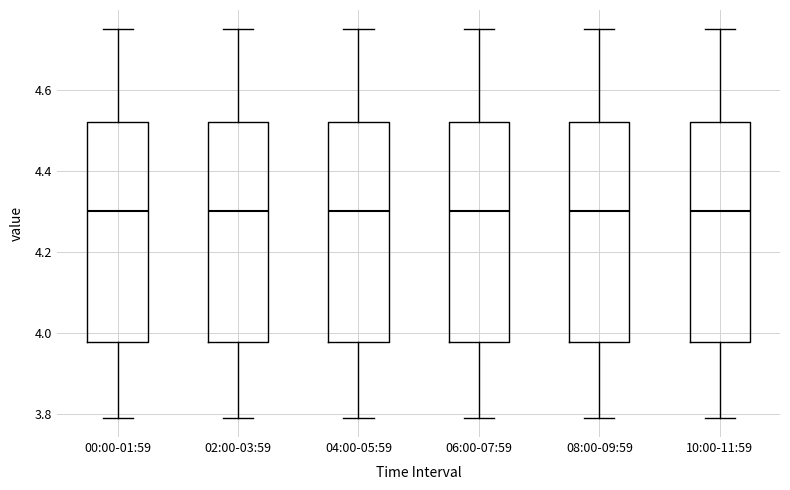

Reading left to right, transcribe this box plot: for each box, give where its median line is, the range the box spans, and where its two whiskers end, as read against the y-axis. The values are not printed on the chart, so give them approximately, as read against the axis.

00:00-01:59: median 4.30, box 3.98 to 4.52, whiskers 3.80 to 4.76
02:00-03:59: median 4.30, box 3.98 to 4.52, whiskers 3.80 to 4.76
04:00-05:59: median 4.30, box 3.98 to 4.52, whiskers 3.80 to 4.76
06:00-07:59: median 4.30, box 3.98 to 4.52, whiskers 3.80 to 4.76
08:00-09:59: median 4.30, box 3.98 to 4.52, whiskers 3.80 to 4.76
10:00-11:59: median 4.30, box 3.98 to 4.52, whiskers 3.80 to 4.76